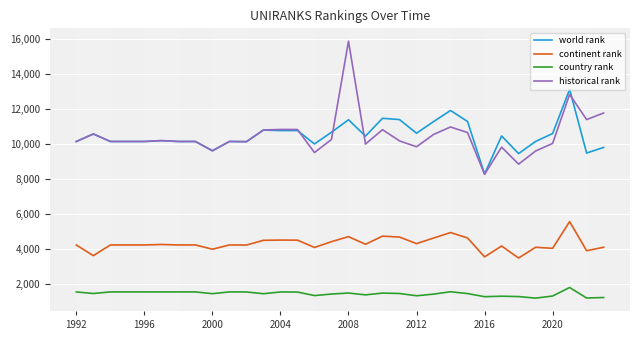

What is the maximum value for continent rank?

5564